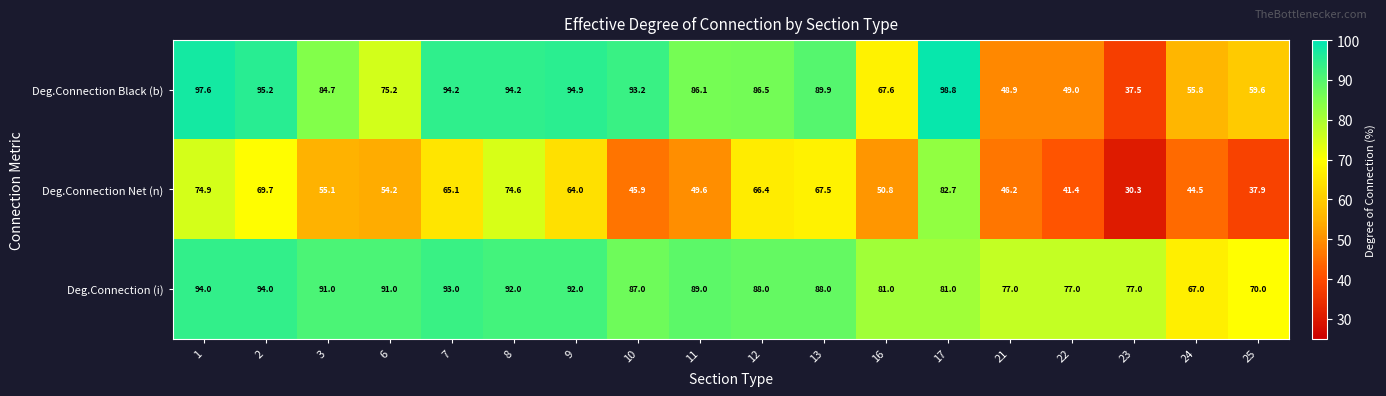

What is the difference between the Deg.Connection (i) values at 24 and 21?

10.0